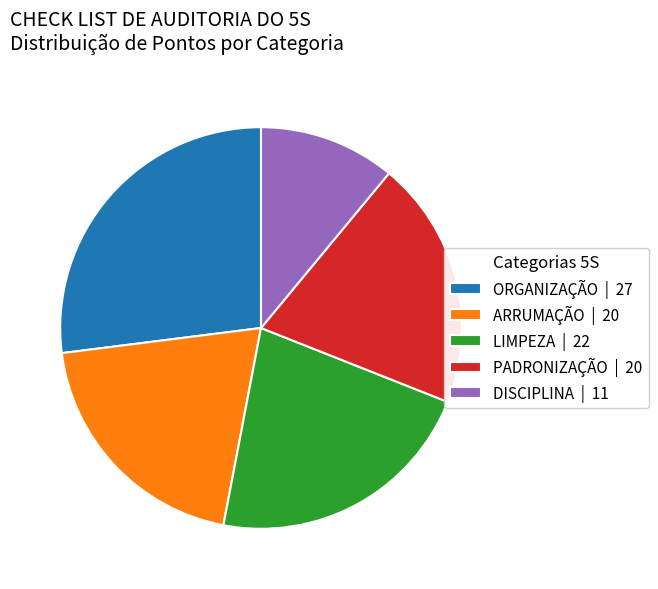

What is the largest slice in the pie chart?

ORGANIZAÇÃO | 27